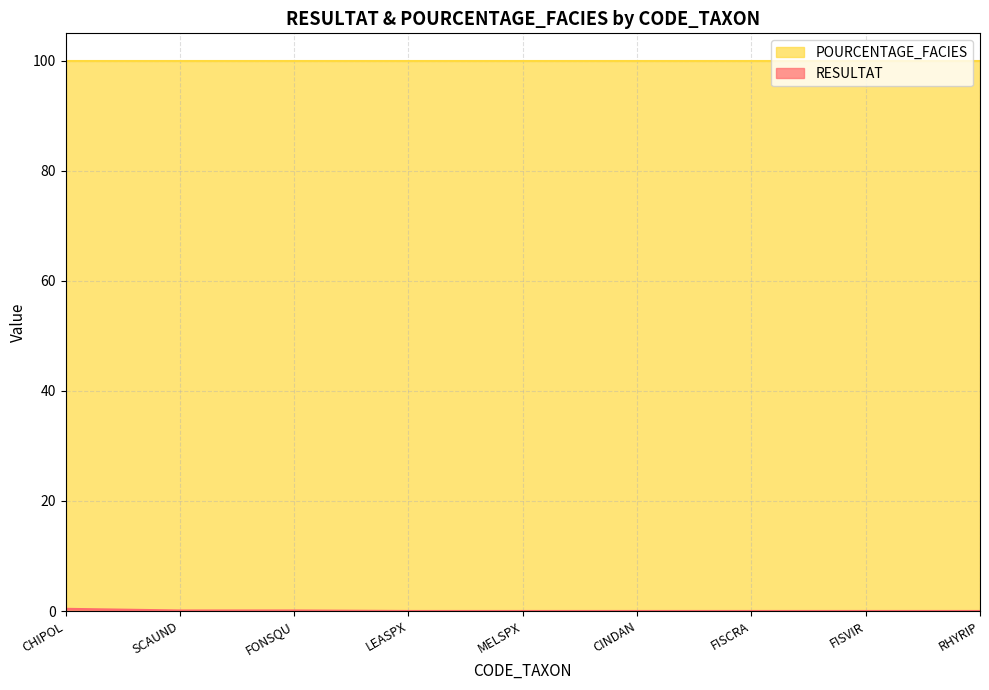

How many lines are shown in the chart?

2